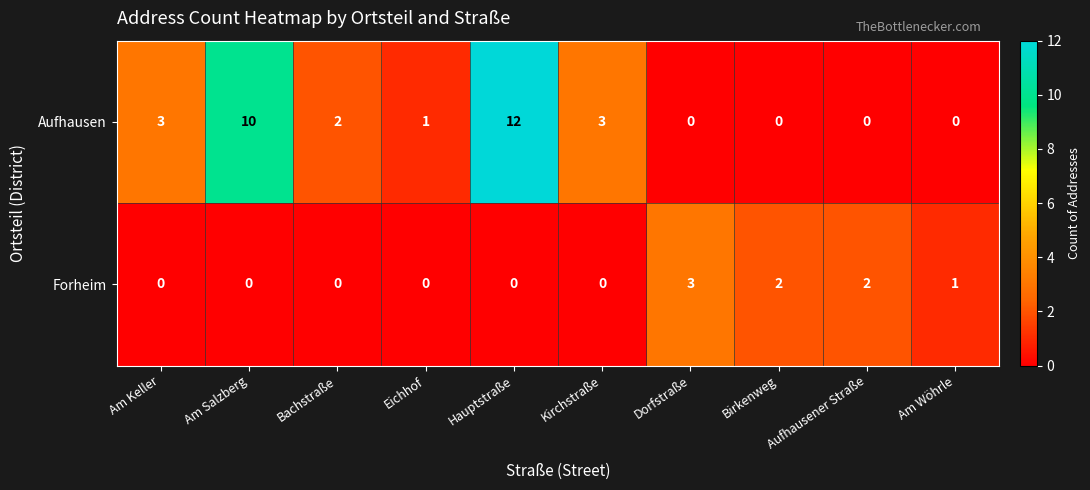

Is it true that Aufhausen equals 4 at Am Keller?

False